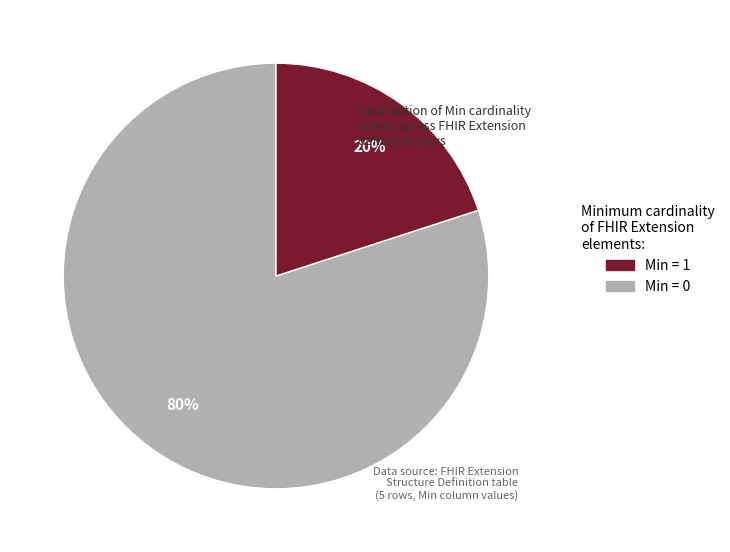

To the nearest percent, what is the difference between the largest and smallest slice percentages?

60%